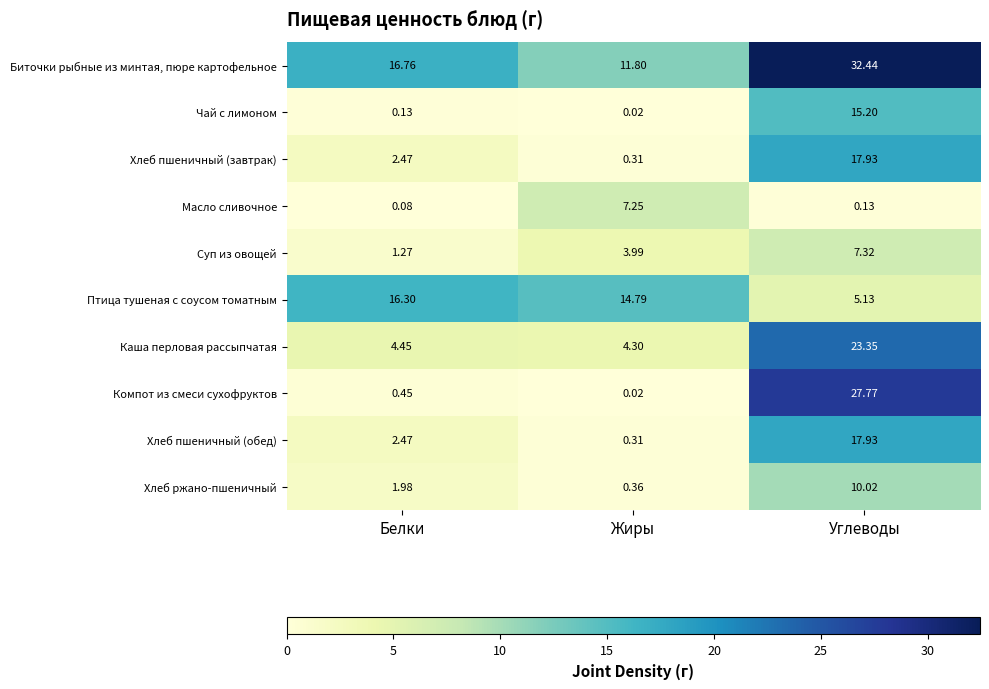

Rank the categories by Чай с лимоном value from lowest to highest.

Жиры, Белки, Углеводы